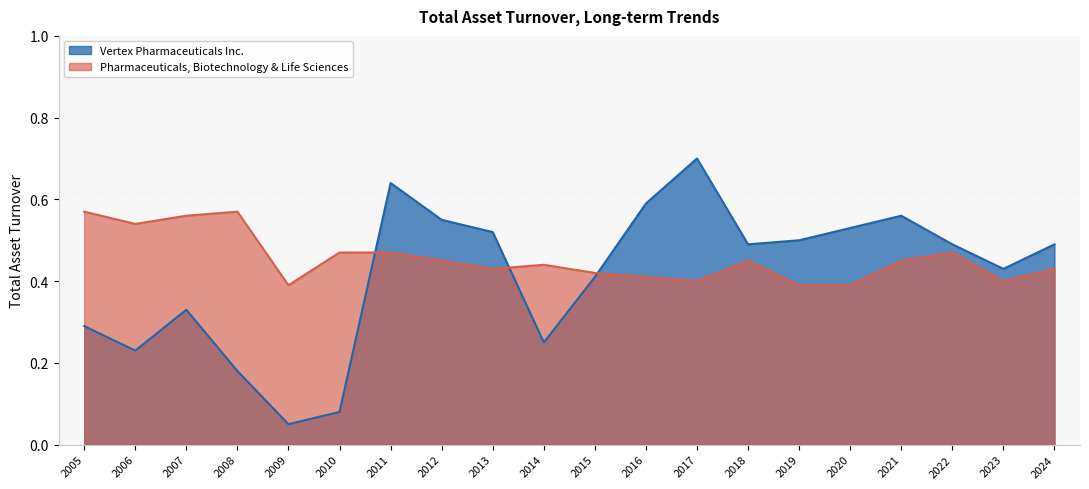

How many distinct data groups are displayed?

2